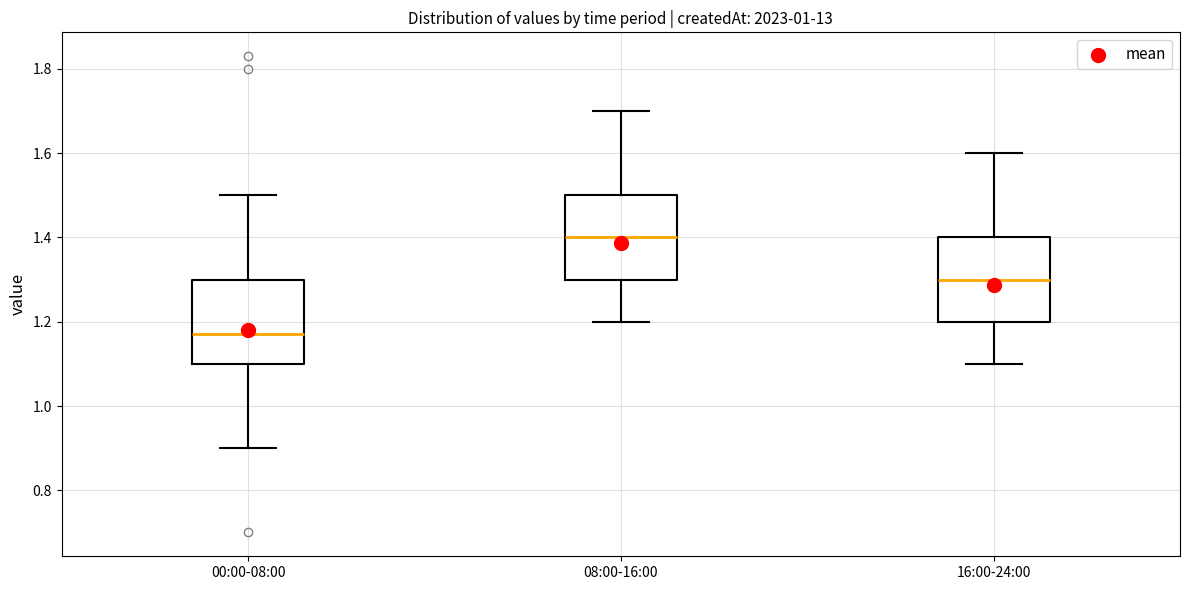

Reading left to right, read every box against the y-axis: the position of its median line, the range the box covers, and the ends of its whiskers. The values are not printed on the chart, so give them approximately, as read against the axis.

00:00-08:00: median 1.18, box 1.10 to 1.30, whiskers 0.90 to 1.50
08:00-16:00: median 1.40, box 1.30 to 1.50, whiskers 1.20 to 1.70
16:00-24:00: median 1.30, box 1.20 to 1.40, whiskers 1.10 to 1.60